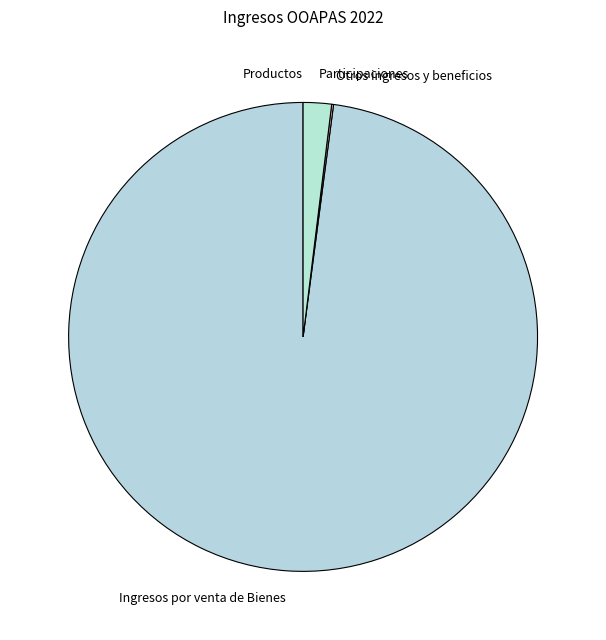

Which slice represents more than half of the pie?

Ingresos por venta de Bienes